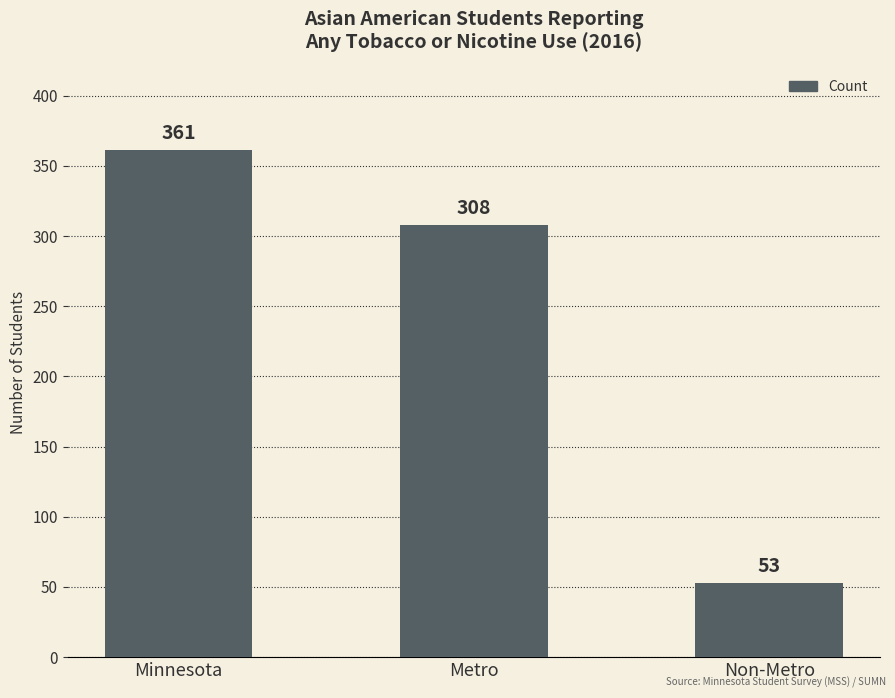

What is the average value?

241